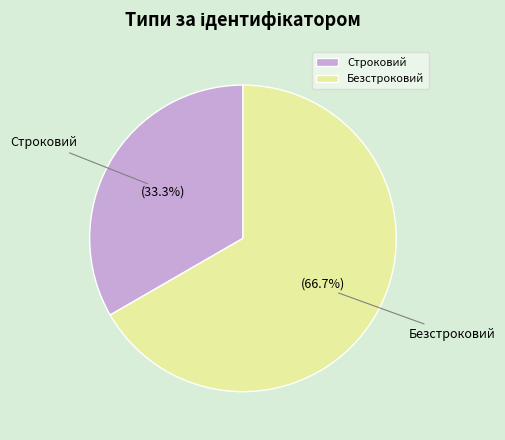

How many segments does this pie chart have?

2